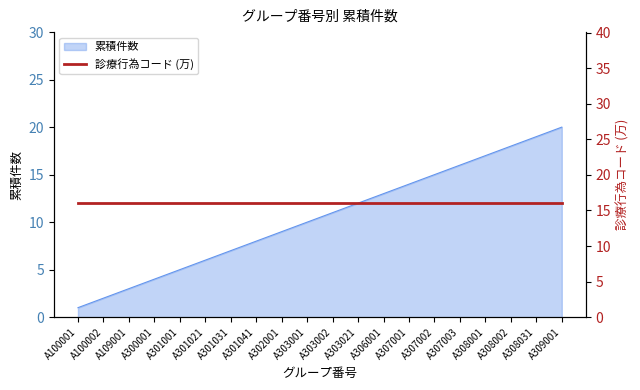

What is the ratio of the value at A307001 to the value at A306001?

1.1